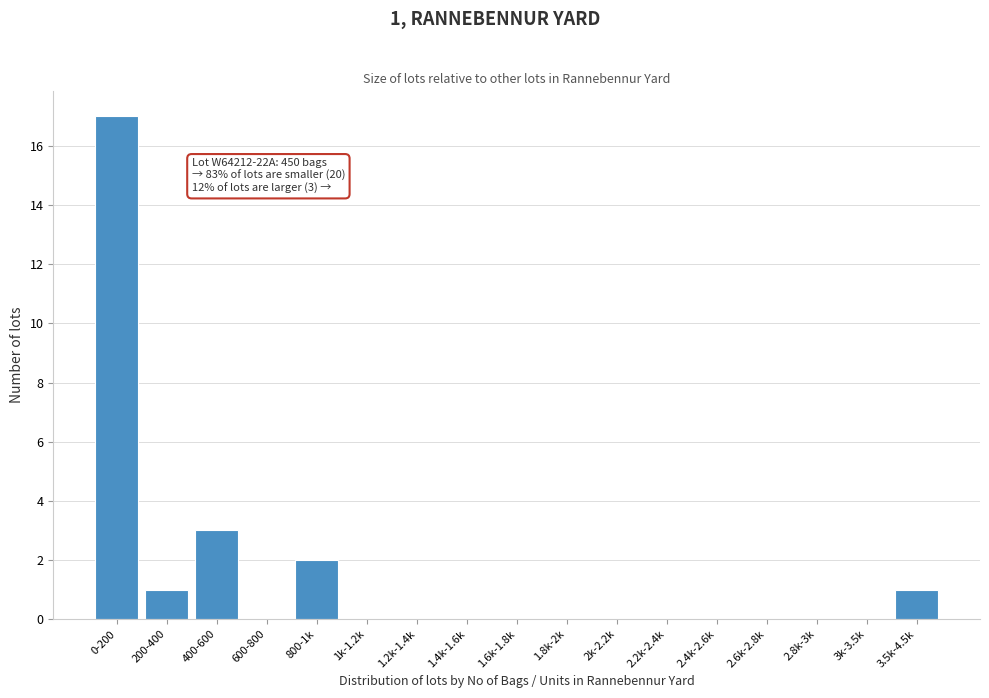

Reading left to right, list all the values displayed in this chart.

0-200=17	200-400=1	400-600=3	600-800=0	800-1k=2	1k-1.2k=0	1.2k-1.4k=0	1.4k-1.6k=0	1.6k-1.8k=0	1.8k-2k=0	2k-2.2k=0	2.2k-2.4k=0	2.4k-2.6k=0	2.6k-2.8k=0	2.8k-3k=0	3k-3.5k=0	3.5k-4.5k=1